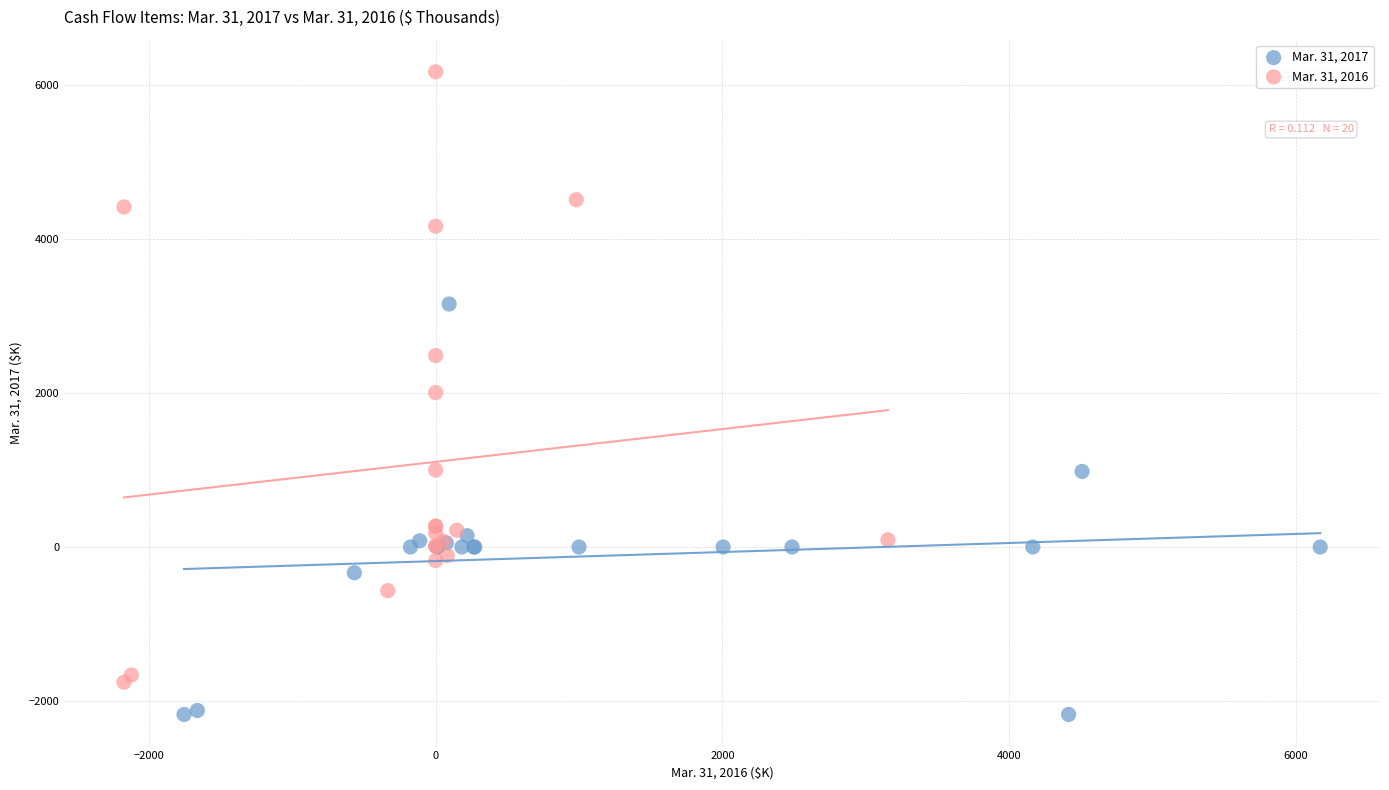

What are all the series names shown in the legend?

Mar. 31, 2017, Mar. 31, 2016